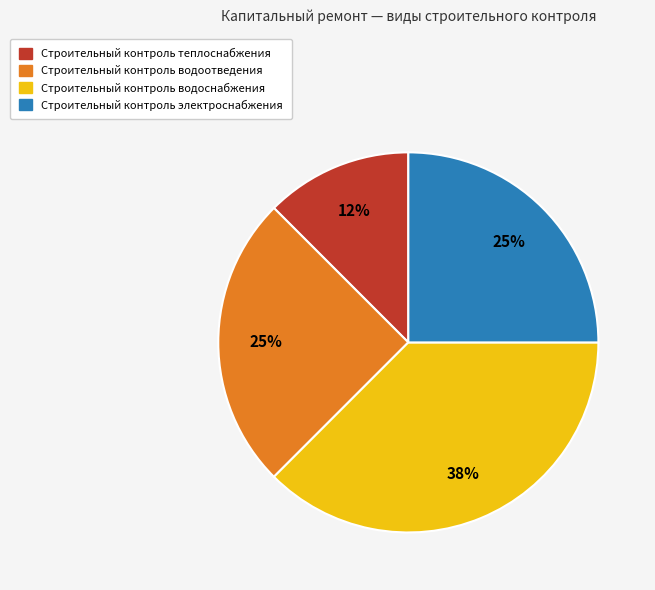

Between Строительный контроль водоснабжения and Строительный контроль теплоснабжения, which is larger?

Строительный контроль водоснабжения